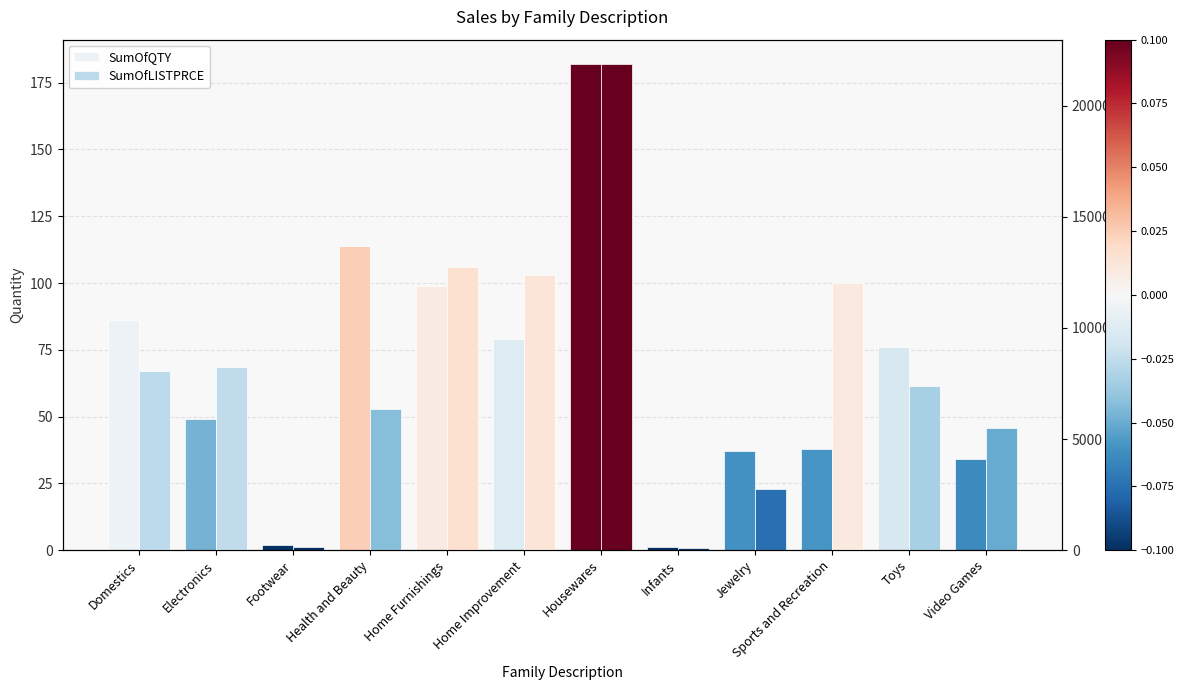

Count the number of categories in the chart.

12